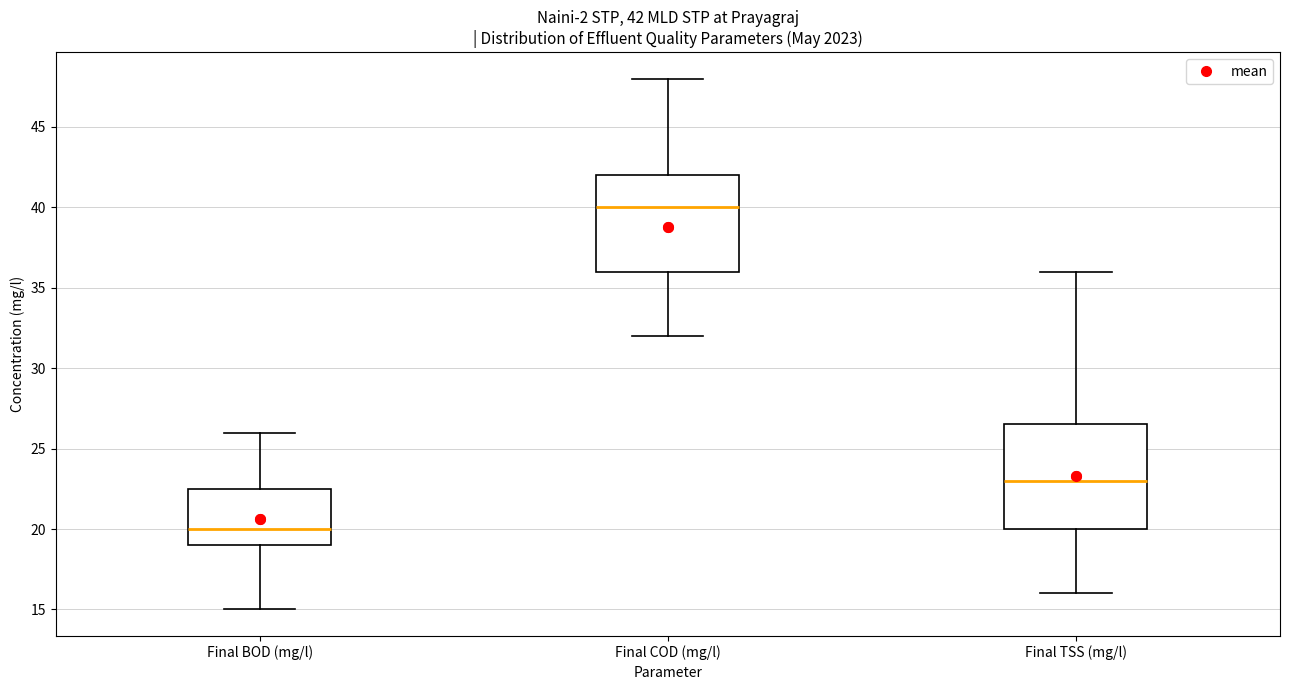

Comparing the boxes themselves (not the whiskers), which one is the tallest?

Final TSS (mg/l)